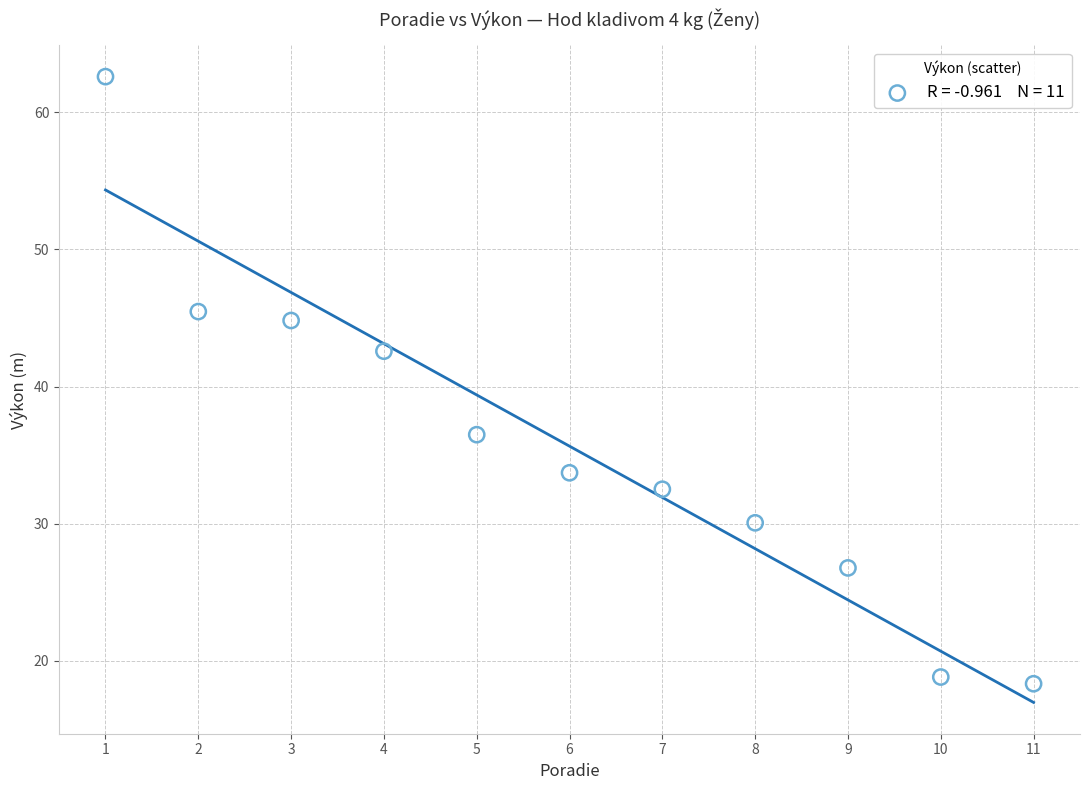

What Y value in the scatter plot is closest to 40?

42.6